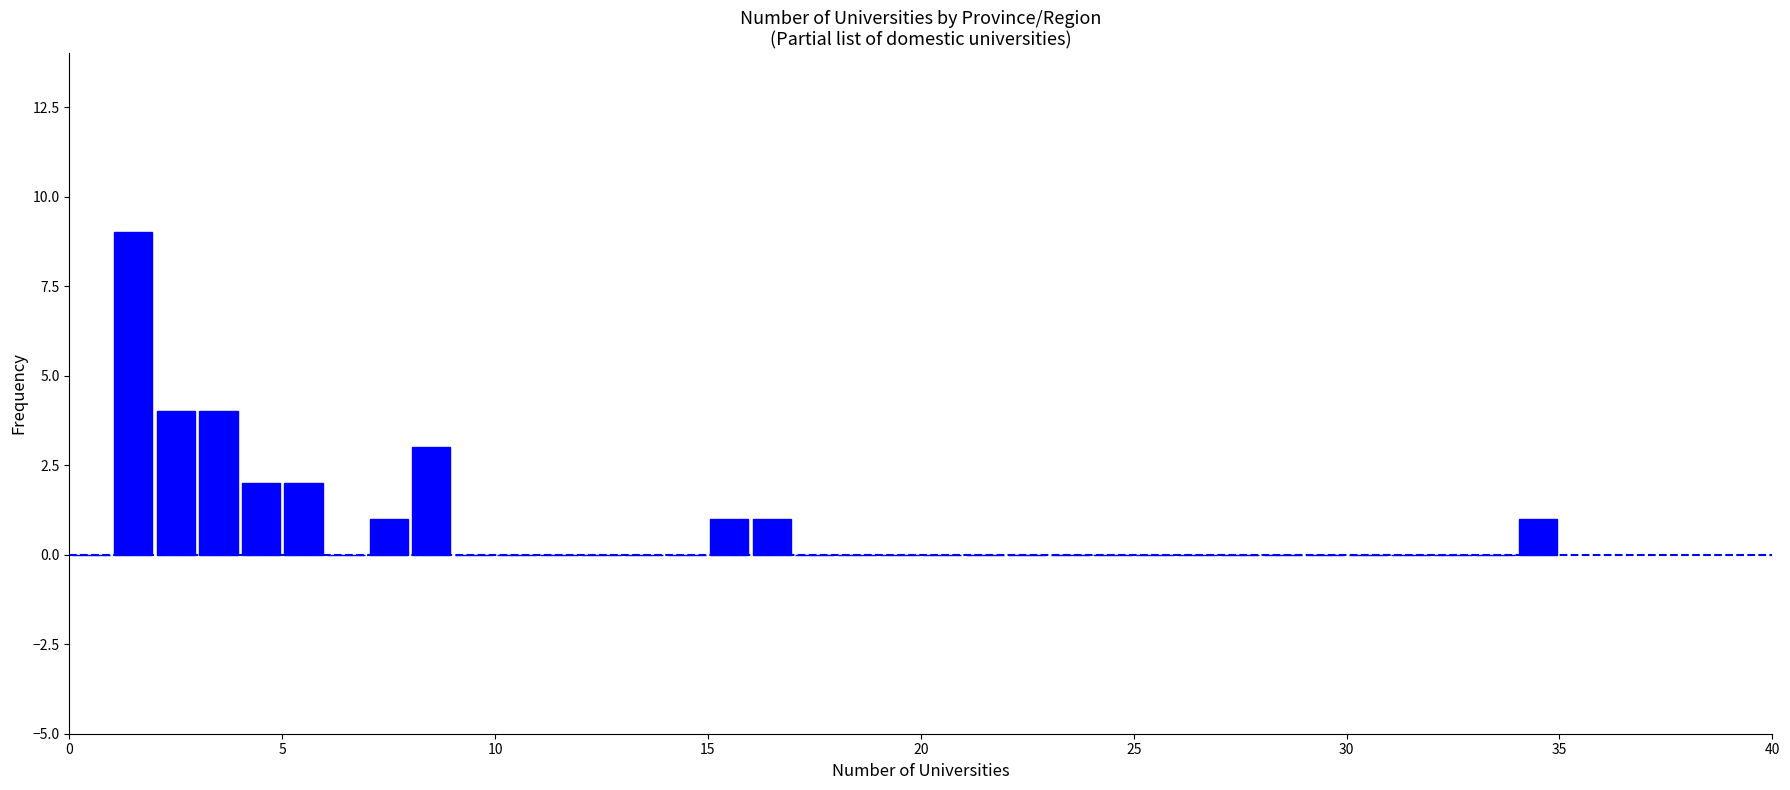

Read against the x-axis, roughly where is the centre of the tallest bar?

1.5